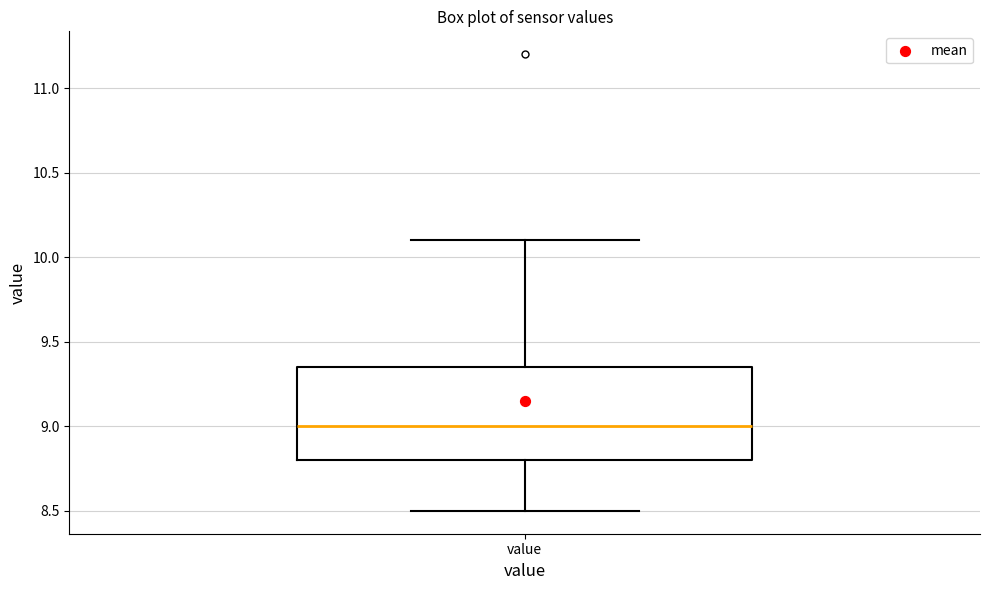

Transcribe this box plot: give where the median line is, the range the box spans, and where the two whiskers end, as read against the y-axis. The values are not printed on the chart, so give them approximately, as read against the axis.

median 9.00, box 8.80 to 9.35, whiskers 8.50 to 10.10